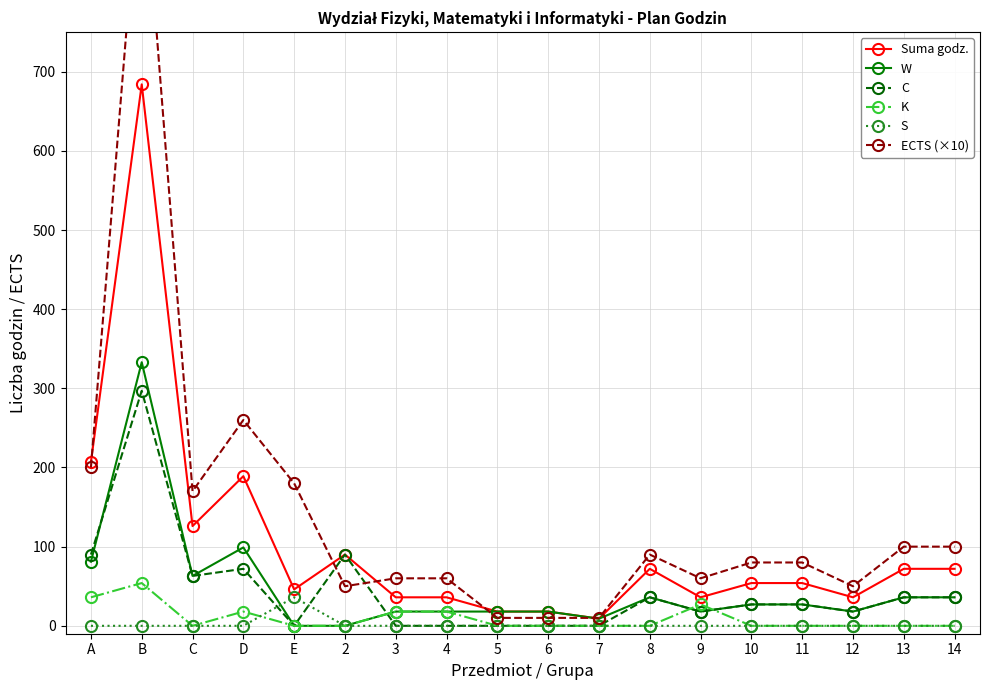

How many lines are shown in the chart?

6